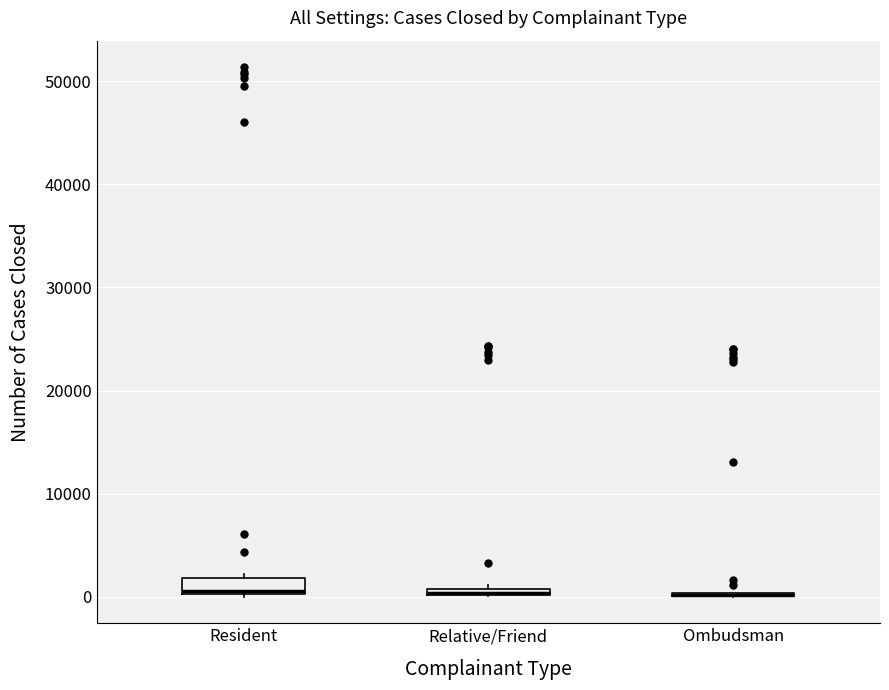

Where is the lower edge of the box for Resident on the y-axis? The values are not printed on the chart, so give them approximately, as read against the axis.

0